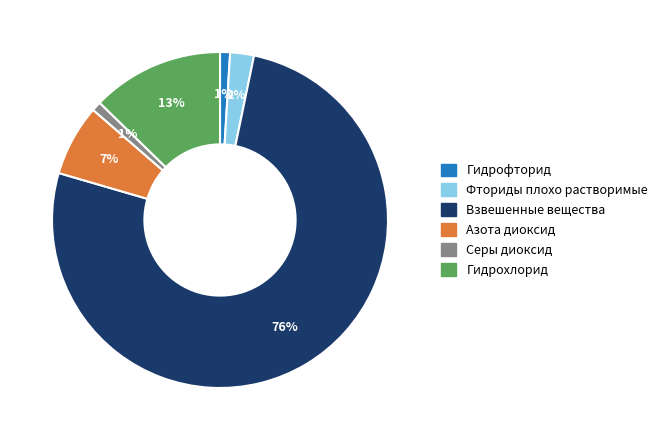

Count the number of slices in the pie.

6